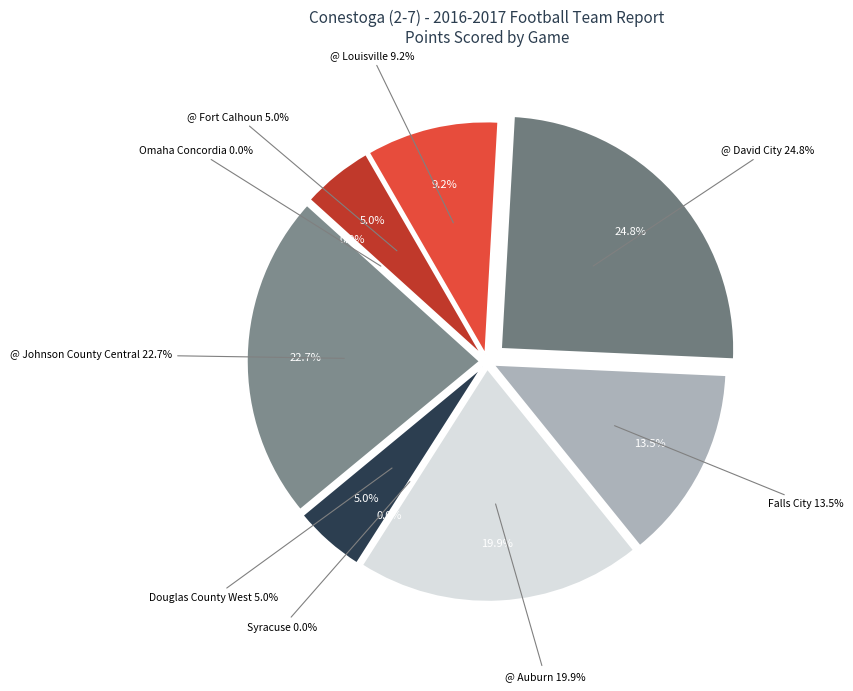

To the nearest percent, what is the difference between the largest and smallest slice percentages?

25%